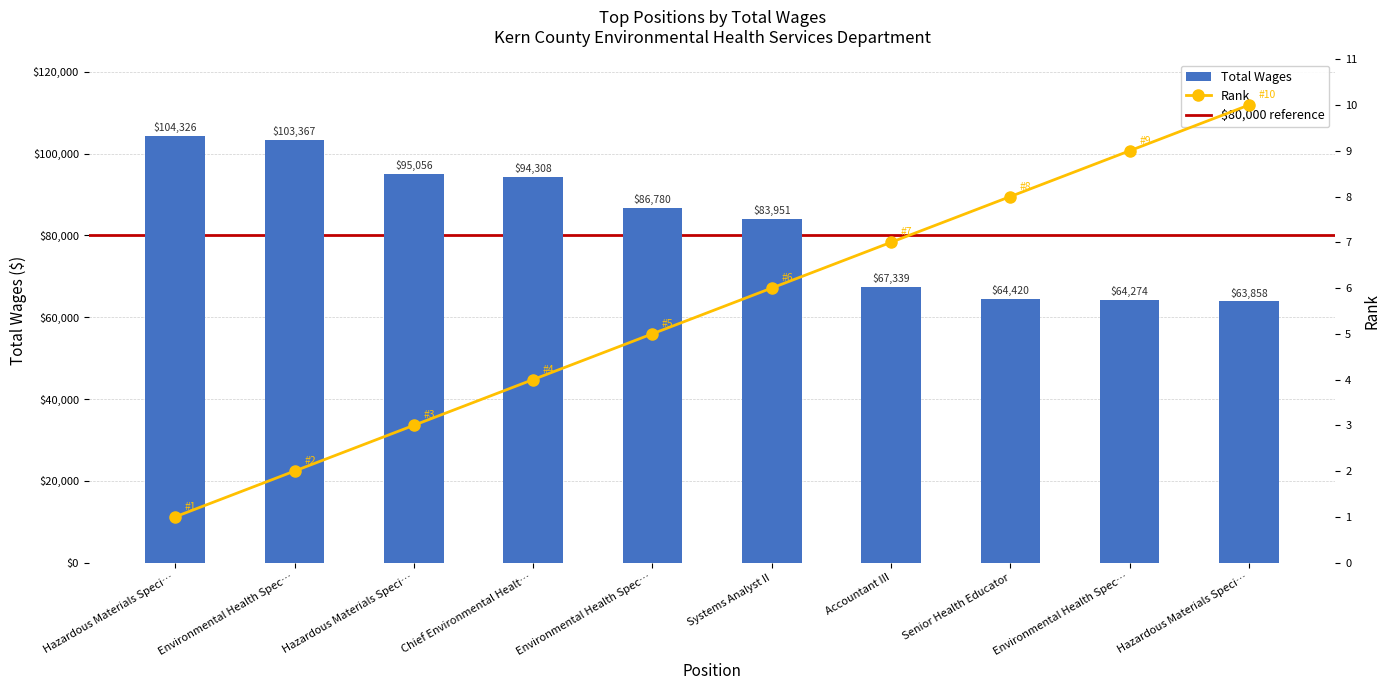

What is the sum of all values?

827679